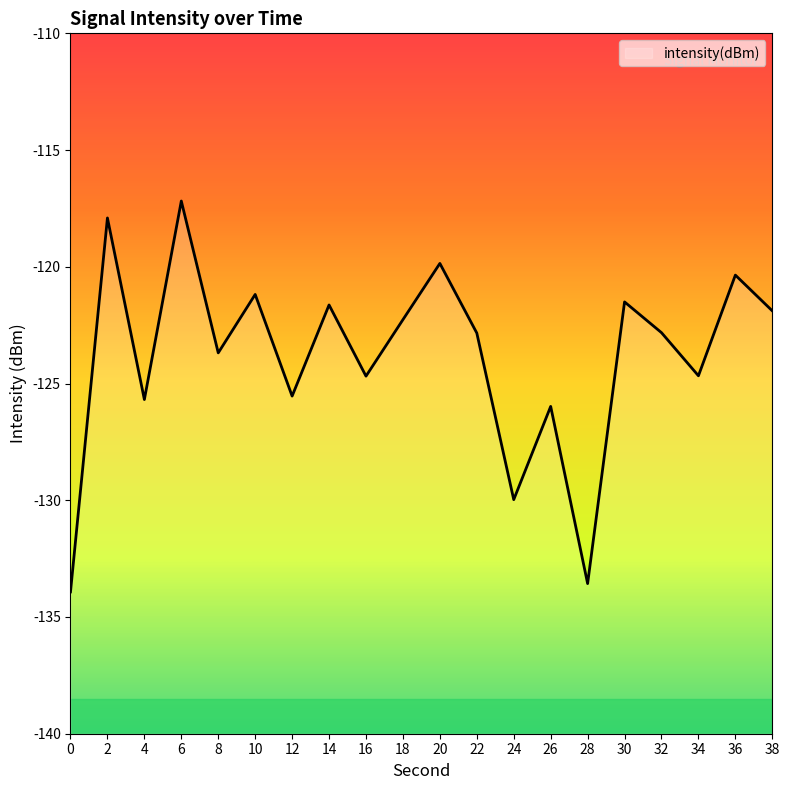

How many values exceed -122?

8